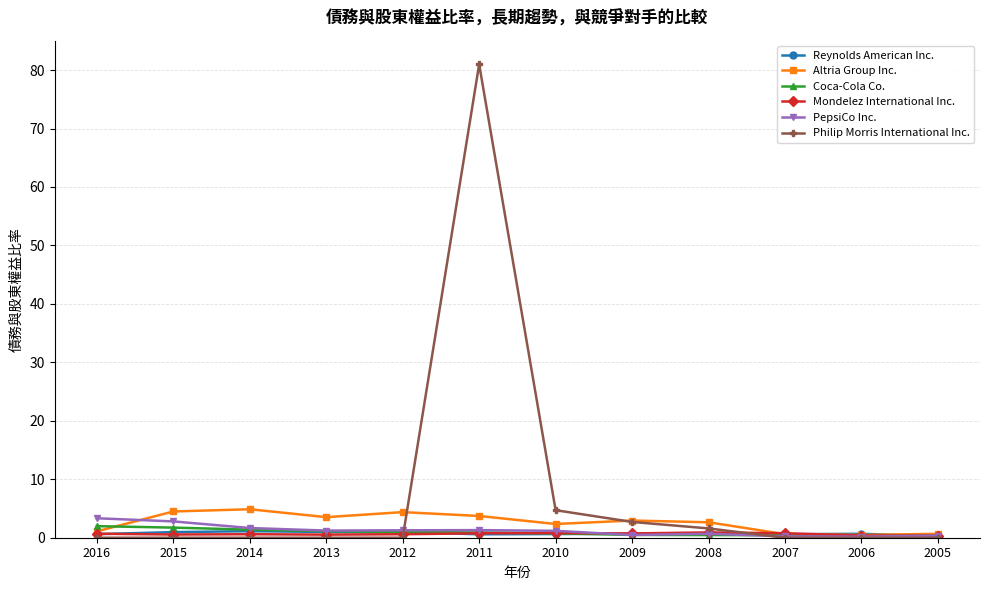

What is the total value across all series at 2015?

10.5